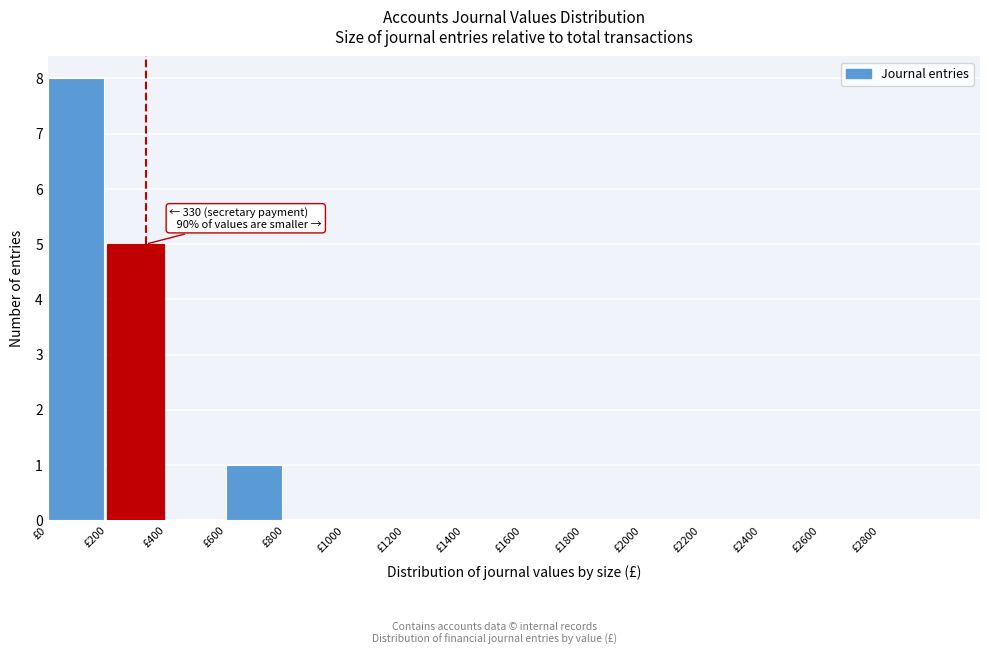

Over which range of the x-axis is the bar tallest?

0 to 200